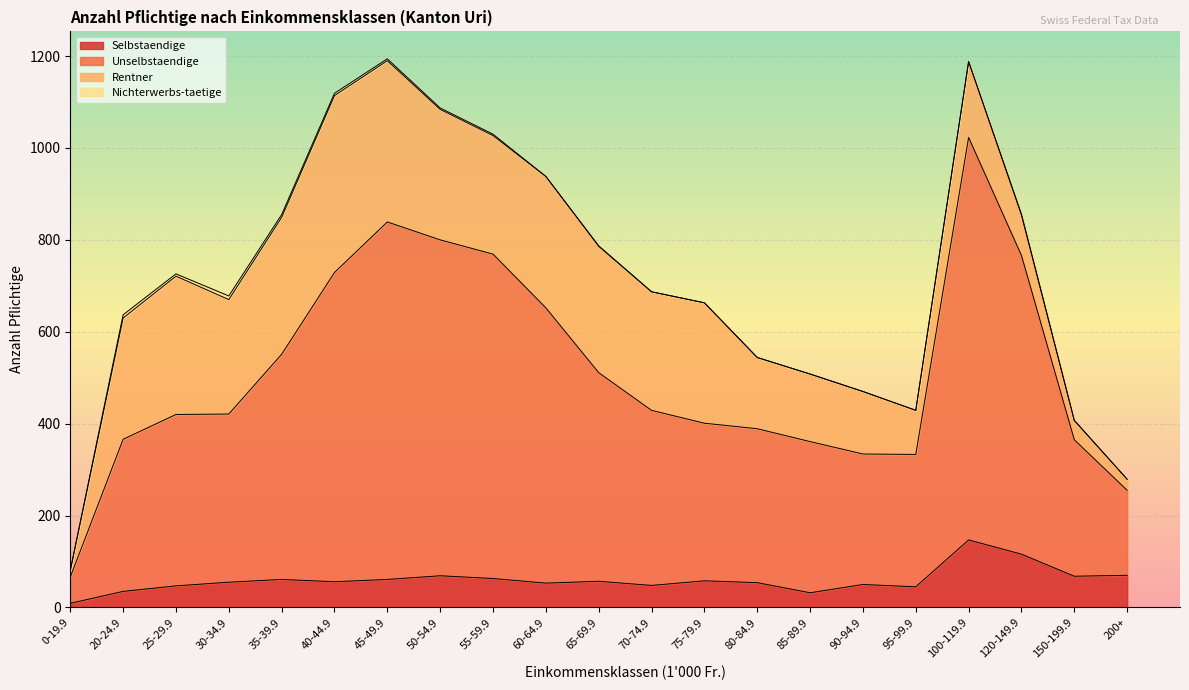

Is the value of Selbstaendige at 85-89.9 greater than the value of Unselbstaendige at 60-64.9?

No